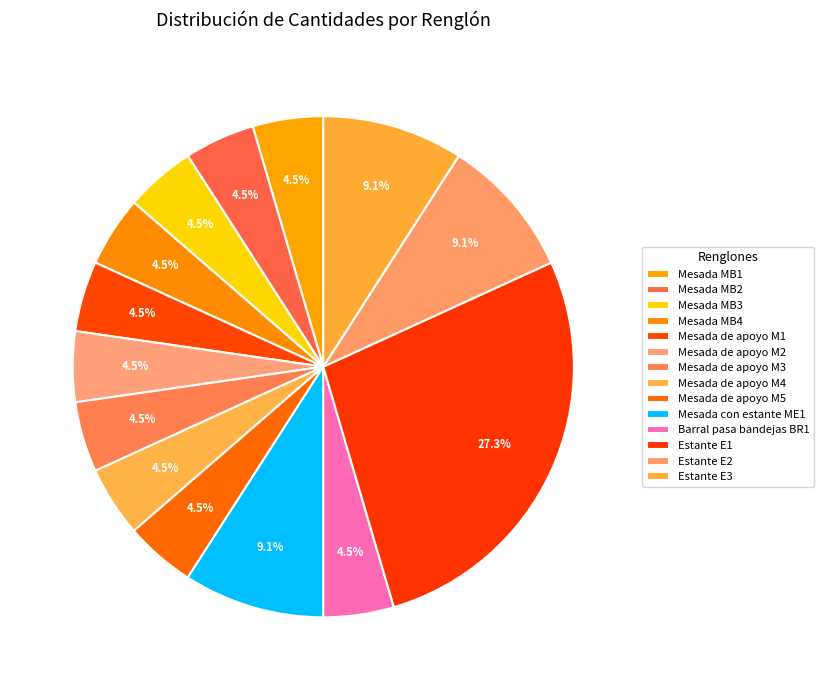

Approximately how many times larger is the value at Mesada de apoyo M3 compared to Estante E3?

0.5